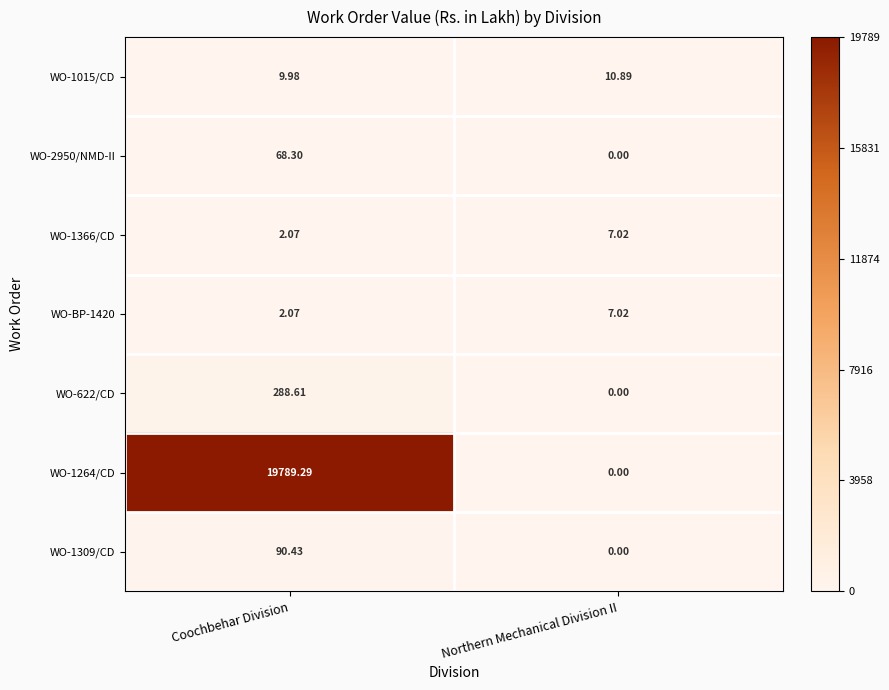

At which category does the chart reach its peak across all series?

Coochbehar Division